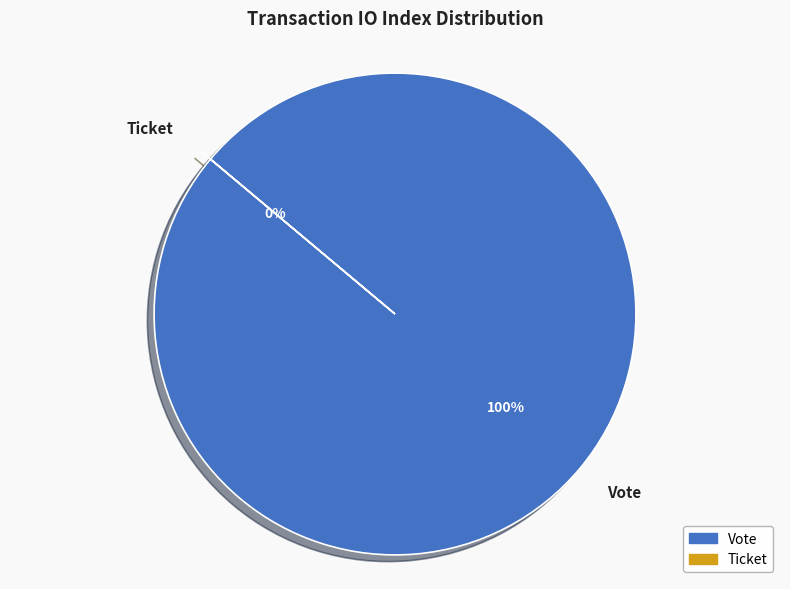

Which category has the biggest portion of the pie?

Vote